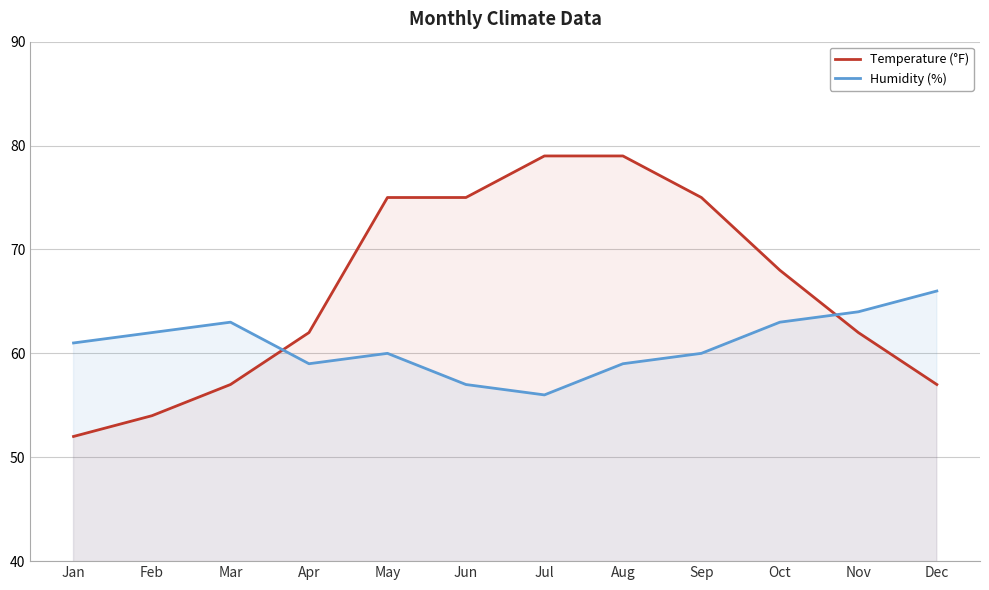

What is the value of the Temperature (°F) point at the 8th from the left?

79